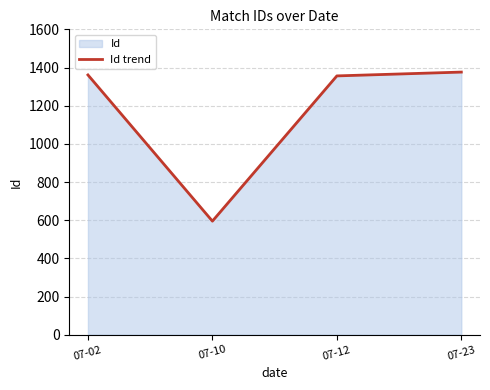

Approximately how many times larger is the value at 07-02 compared to 07-12?

1.0